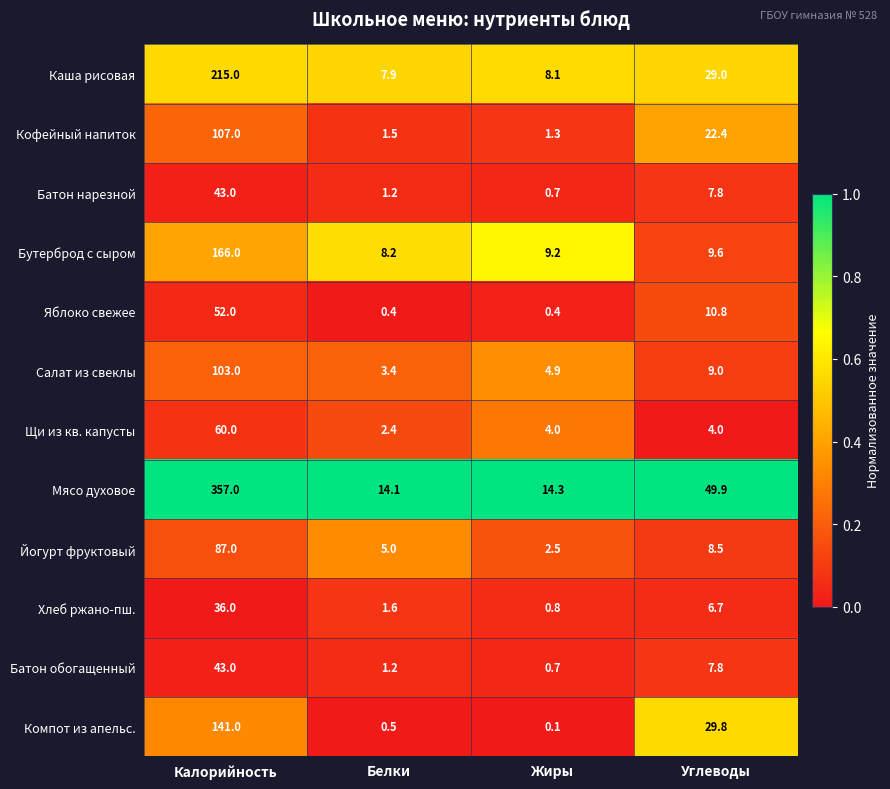

What is the maximum value for Каша рисовая?

215.0